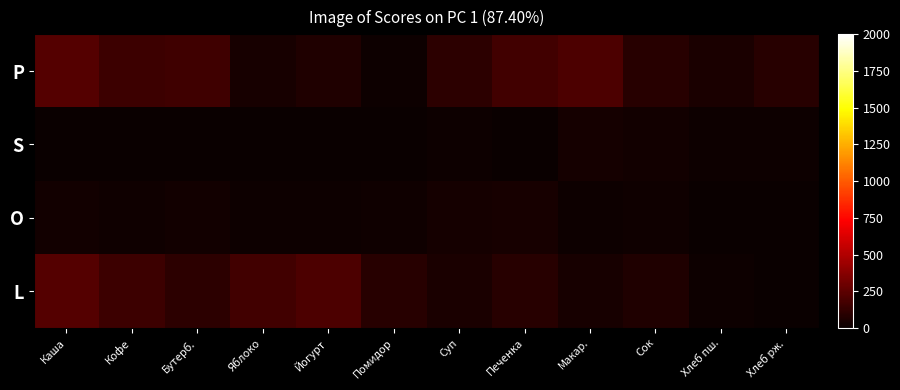

Reading left to right, extract all data points from this chart.

P: Каша=219.0	Кофе=155.0	Бутерб.=157.0	Яблоко=44.0	Йогурт=66.9	Помидор=11.0	Суп=106.0	Печенка=165.0	Макар.=201.9	Сок=92.0	Хлеб пш.=47.0	Хлеб рж.=92.0
S: Каша=5.9	Кофе=4.0	Бутерб.=6.0	Яблоко=0.5	Йогурт=7.1	Помидор=3.0	Суп=8.0	Печенка=0.0	Макар.=32.1	Сок=29.0	Хлеб пш.=15.0	Хлеб рж.=9.0
O: Каша=24.7	Кофе=20.2	Бутерб.=24.9	Яблоко=11.3	Йогурт=10.1	Помидор=17.0	Суп=33.3	Печенка=41.4	Макар.=10.2	Сок=16.5	Хлеб пш.=3.5	Хлеб рж.=3.0
L: Каша=219.0	Кофе=155.0	Бутерб.=106.0	Яблоко=165.0	Йогурт=201.9	Помидор=92.0	Суп=47.0	Печенка=92.0	Макар.=44.0	Сок=66.9	Хлеб пш.=11.0	Хлеб рж.=0.0